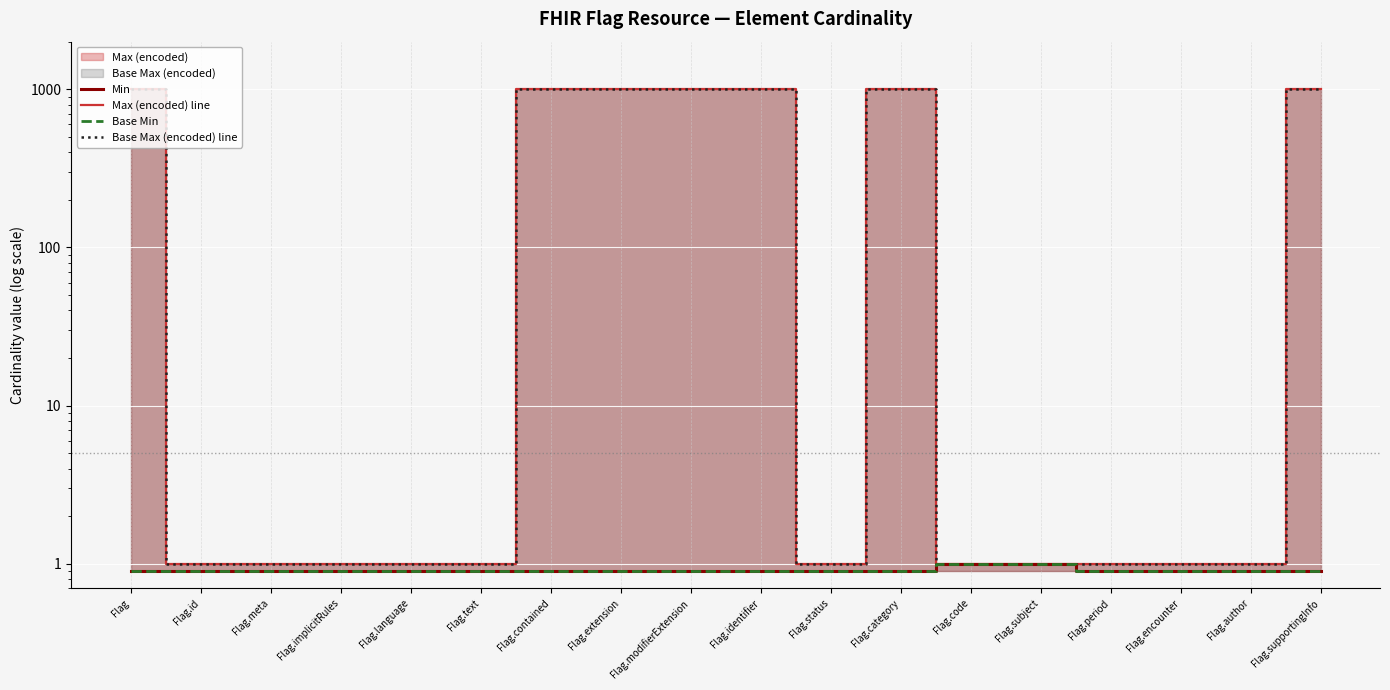

Count the number of categories in the chart.

18